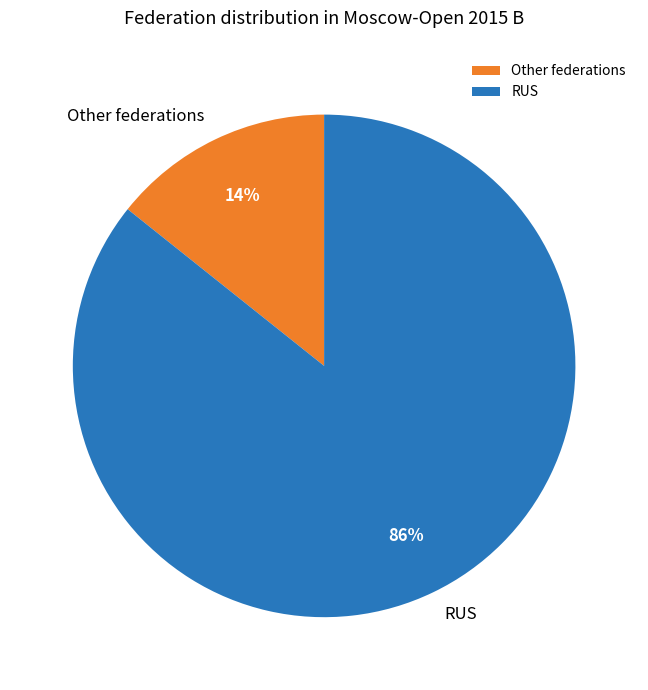

Which category has the smallest portion of the pie?

Other federations